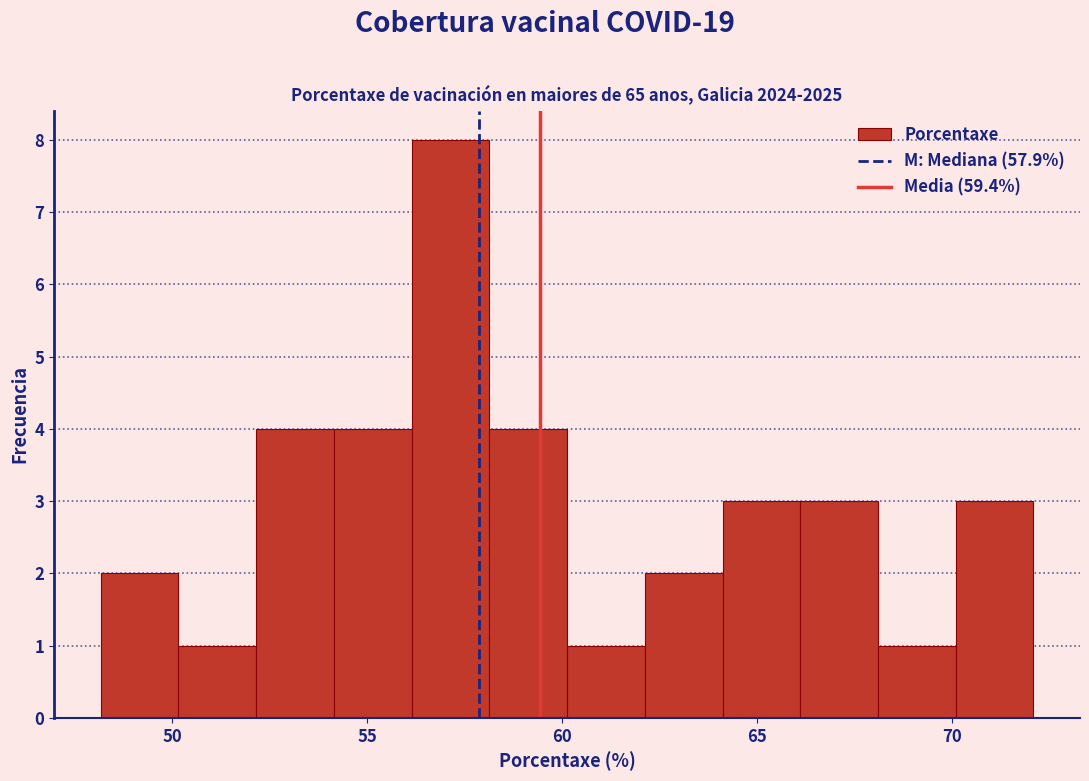

Read against the x-axis, roughly where is the centre of the tallest bar?

57.0